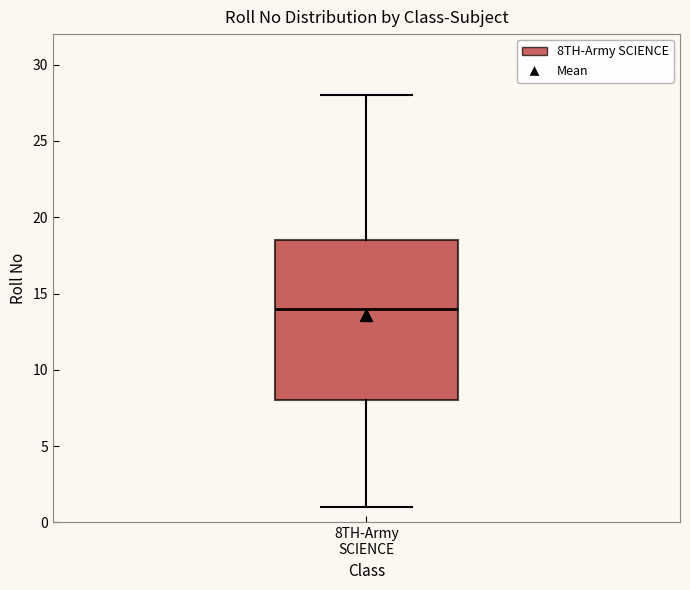

Where does the upper whisker of the box for 8TH-Army SCIENCE end on the y-axis? The values are not printed on the chart, so give them approximately, as read against the axis.

28.0